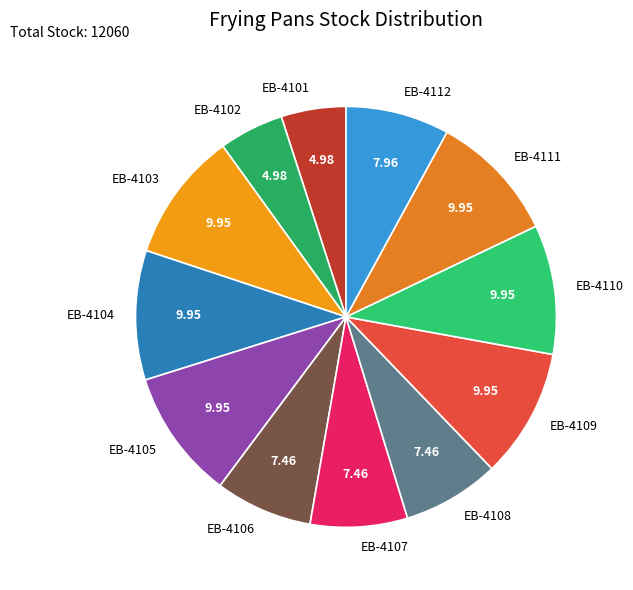

Is the sum of EB-4102 and EB-4104 greater than half?

No